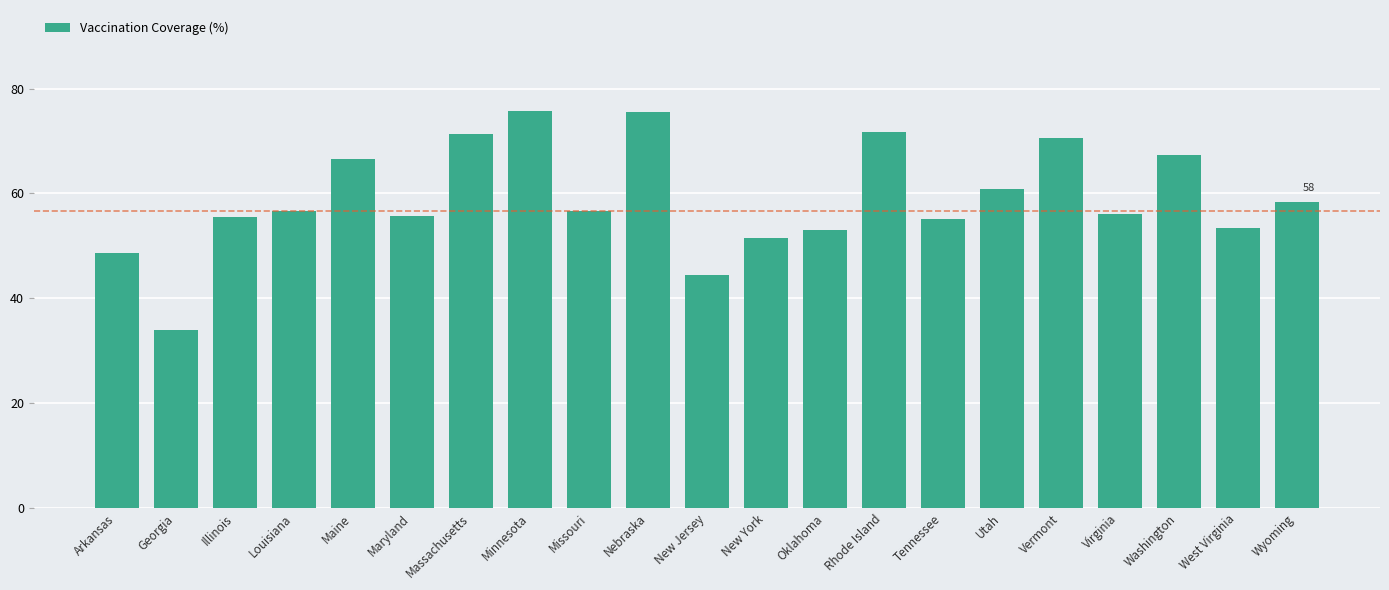

What is the sum of all values?

1239.0